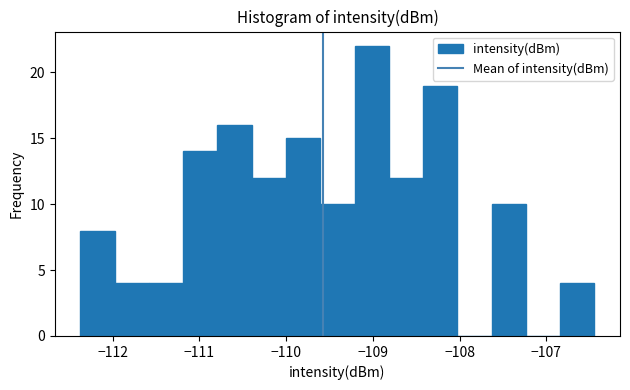

Read against the x-axis, roughly where is the centre of the tallest bar?

-109.0